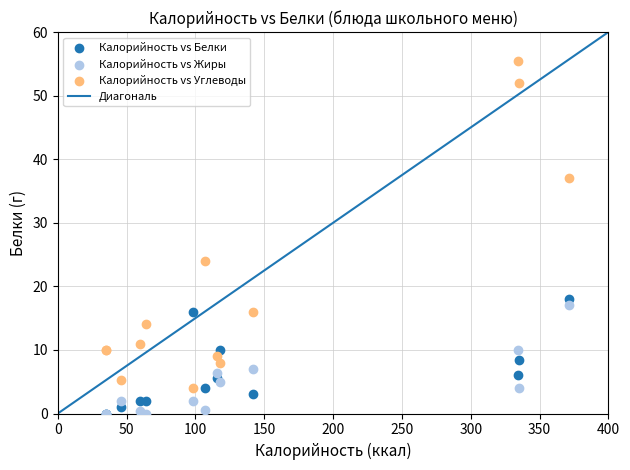

Which series contains the highest Y value?

Калорийность vs Углеводы